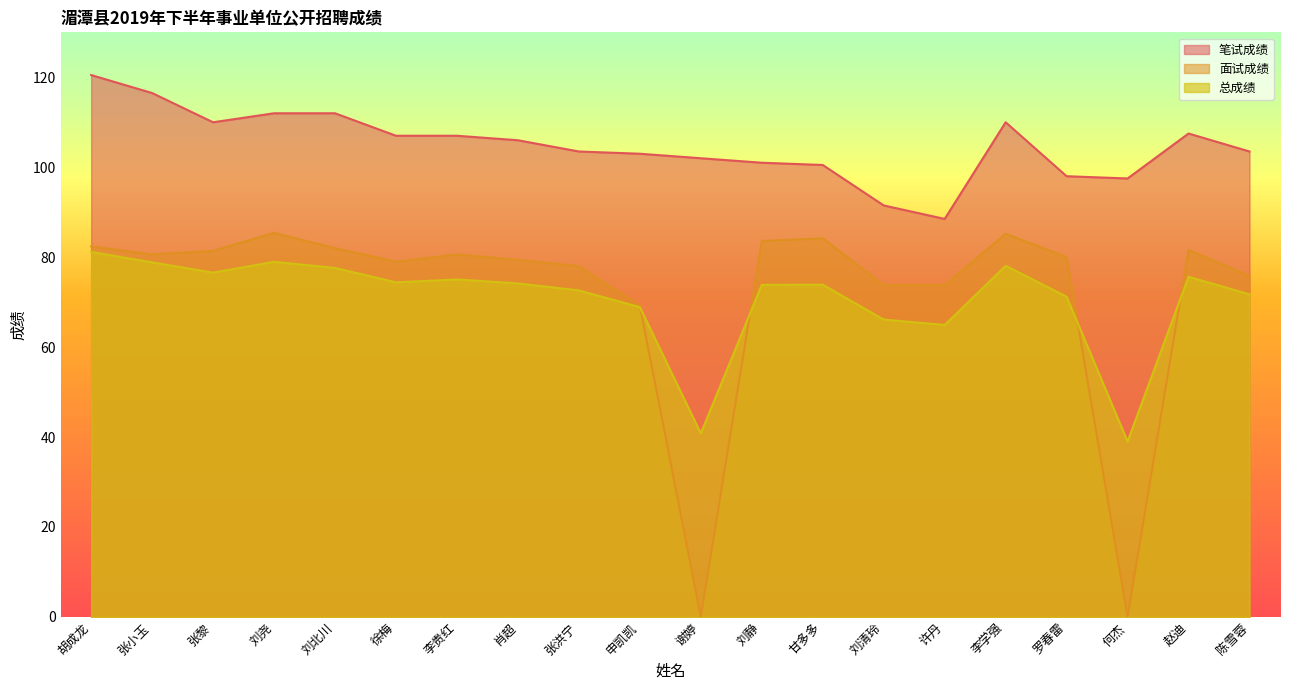

The value of 总成绩 at 刘尧 is 79.0. True or false?

True